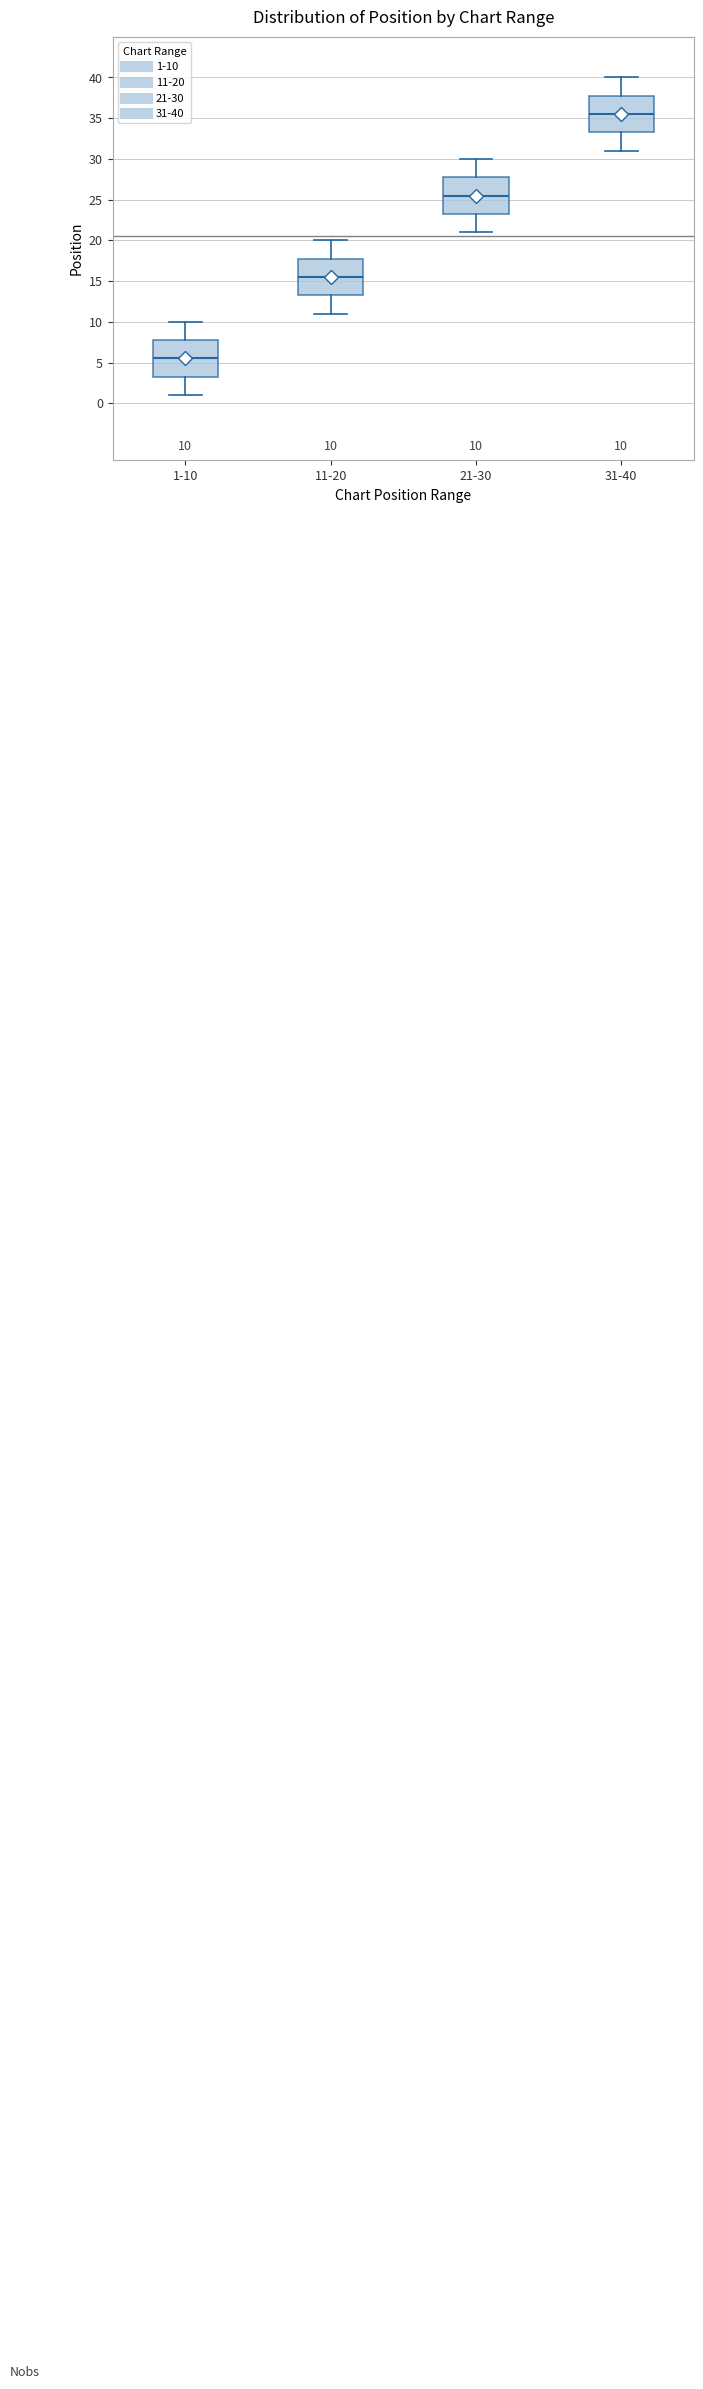

Which box's median line is the highest?

31-40